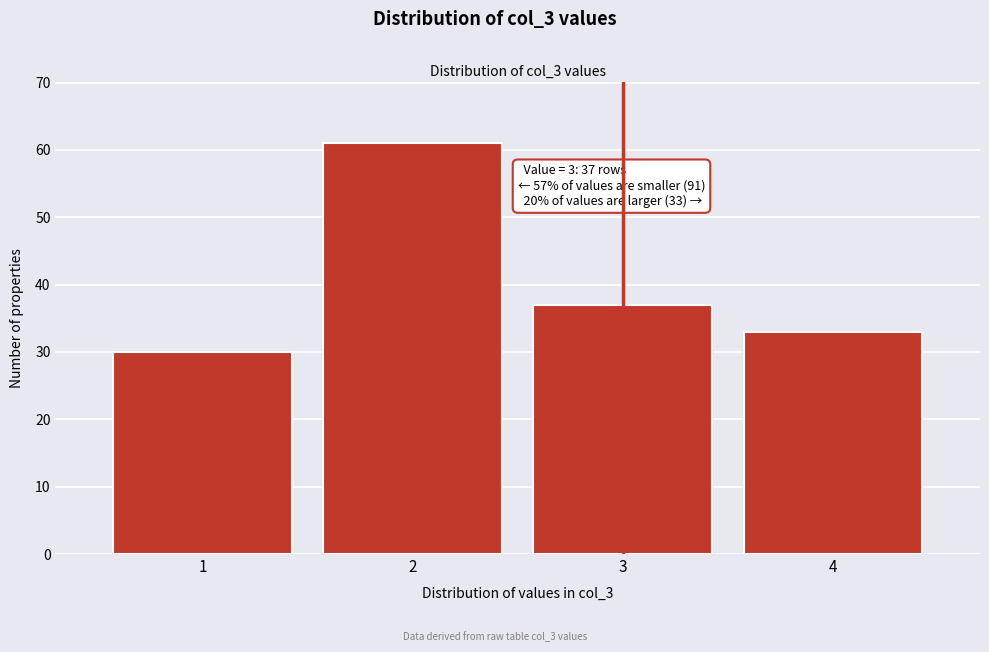

Reading left to right, extract all data points from this chart.

30	61	37	33